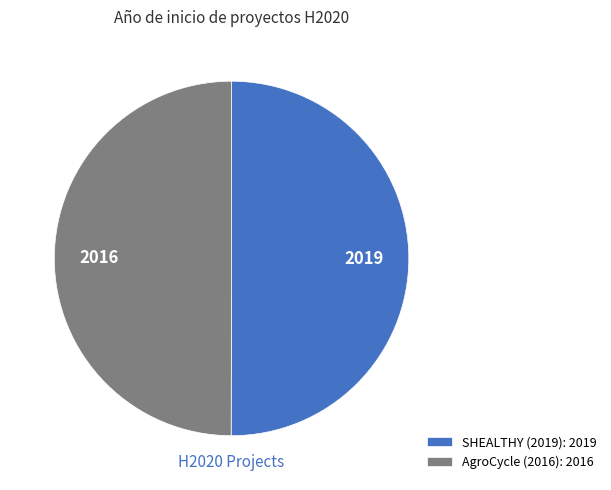

True or false: SHEALTHY (2019): 2019 accounts for 61% of the total.

False